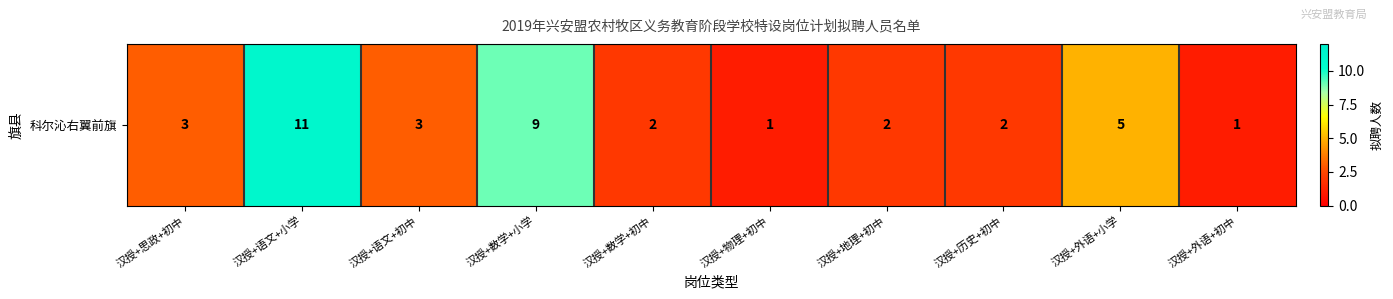

What is the difference between the values at 汉授+思政+初中 and 汉授+外语+小学?

2